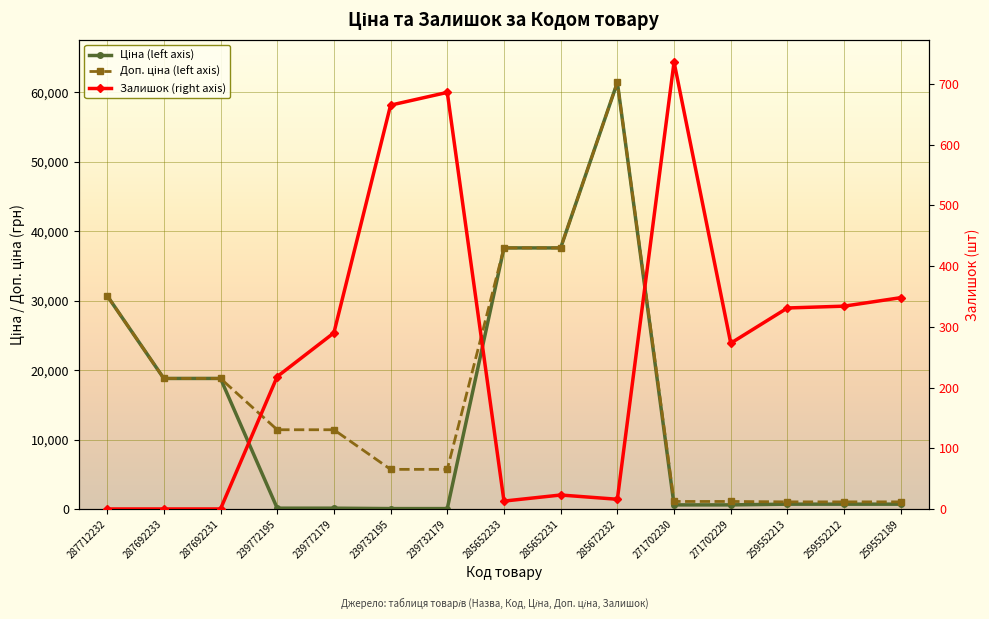

What is the difference between the maximum and minimum values in the Залишок (right axis) series?

736.0